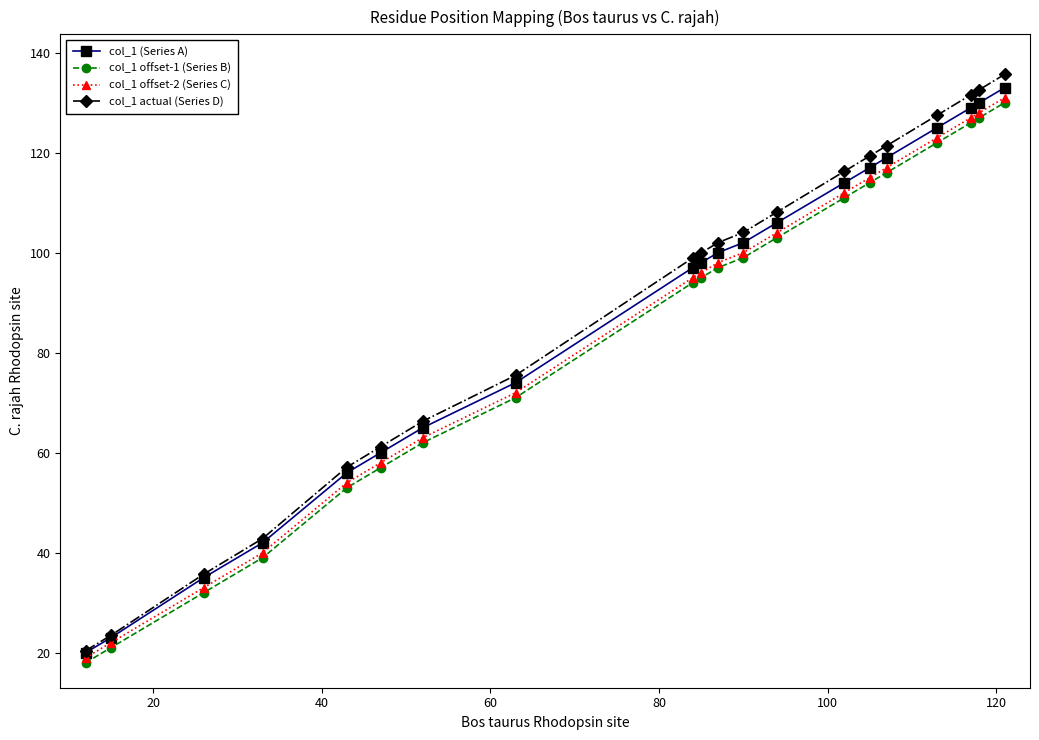

What is the value of the col_1 (Series A) point at the 2nd from the left?

23.0